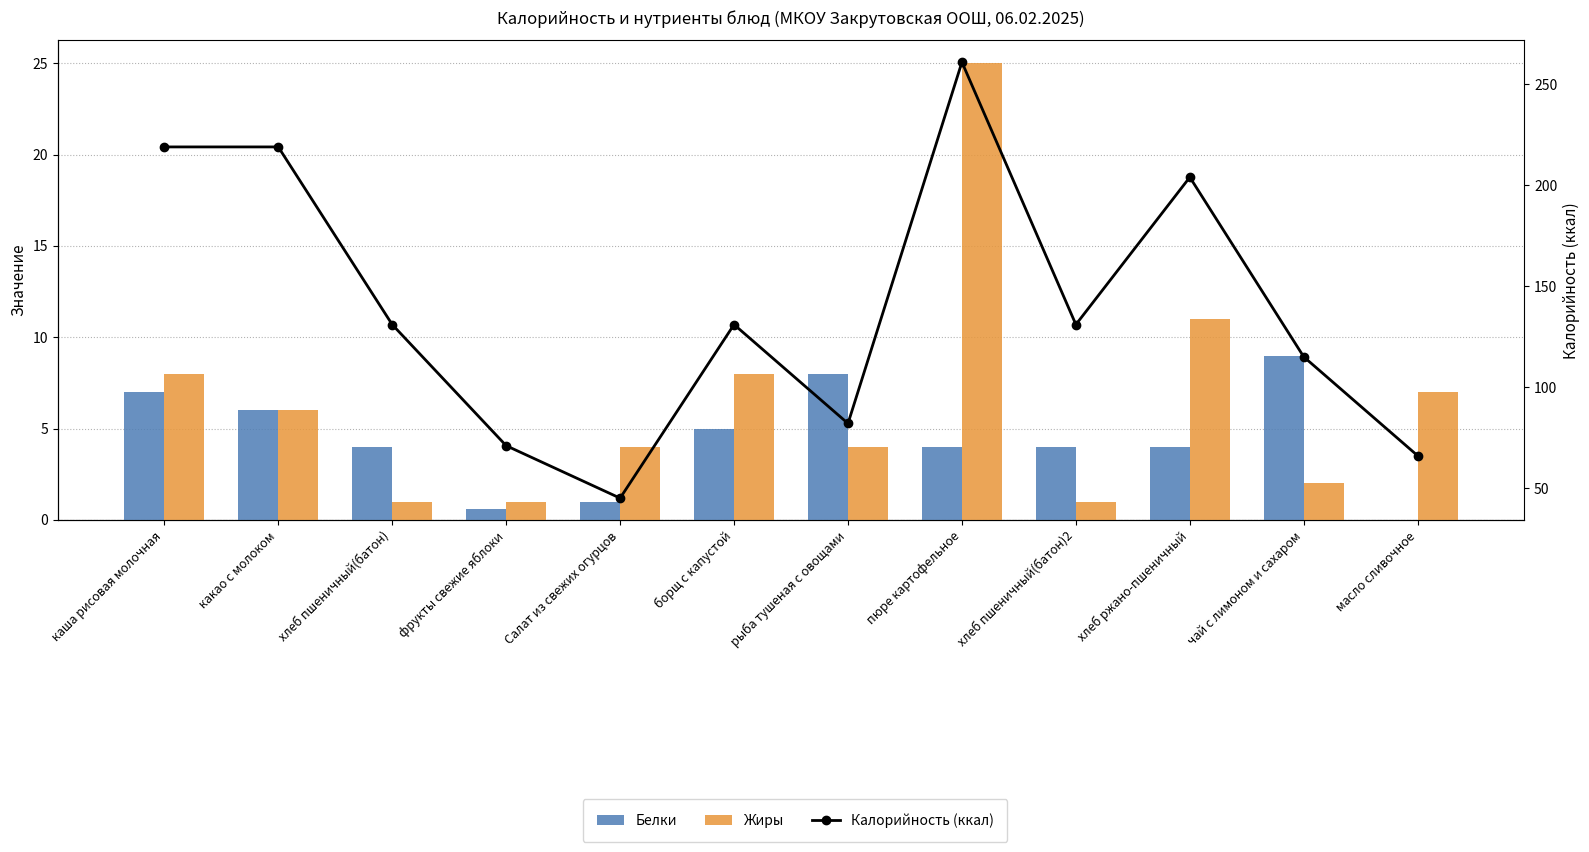

Which series has the widest spread of values?

Калорийность (ккал)